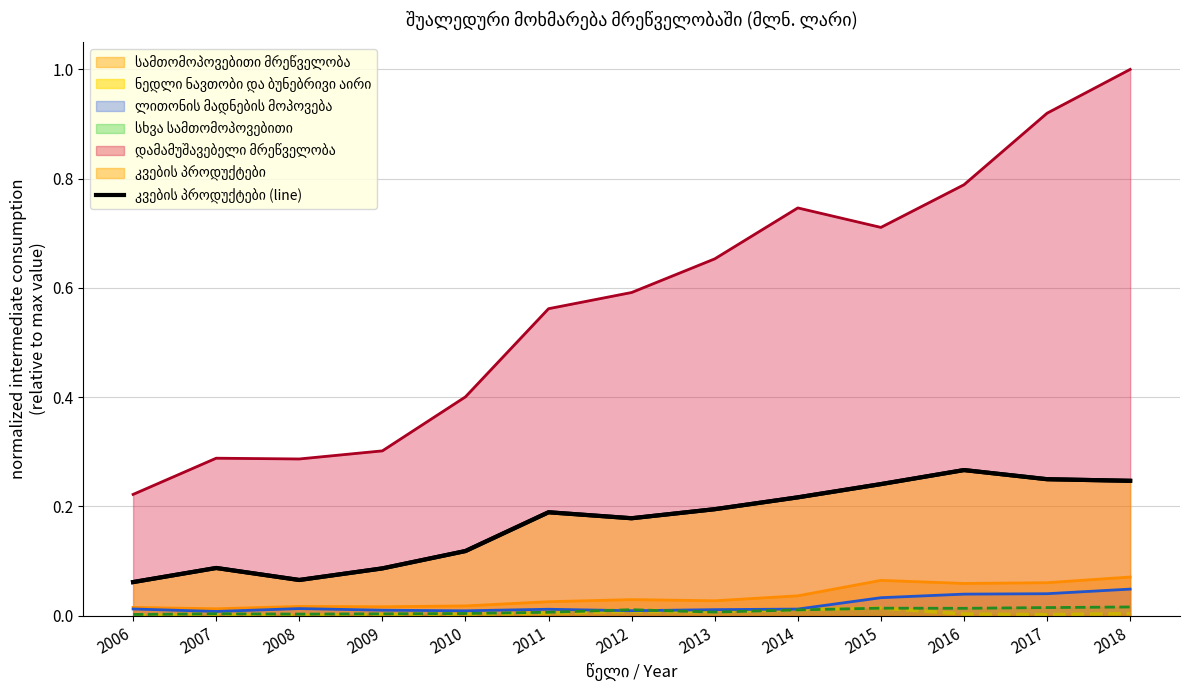

True or false: the data has more than 1 interior local peaks.

True